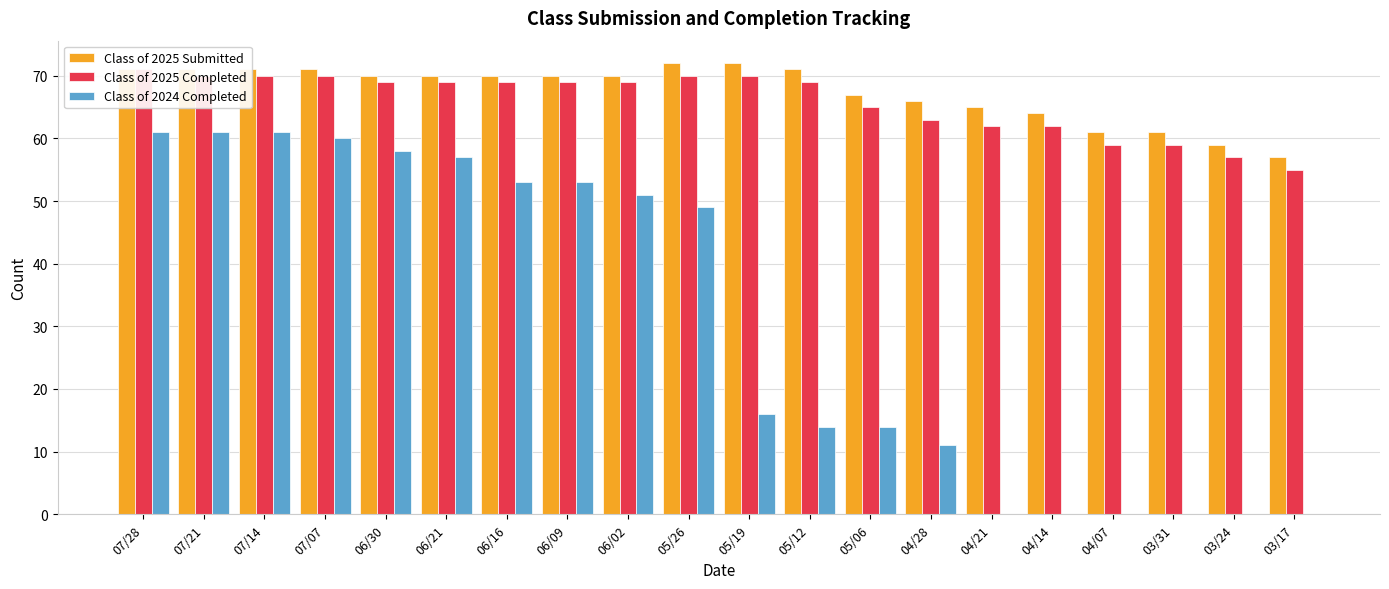

List the labels in order of Class of 2025 Submitted value, largest first.

05/26, 05/19, 07/28, 07/21, 07/14, 07/07, 05/12, 06/30, 06/21, 06/16, 06/09, 06/02, 05/06, 04/28, 04/21, 04/14, 04/07, 03/31, 03/24, 03/17